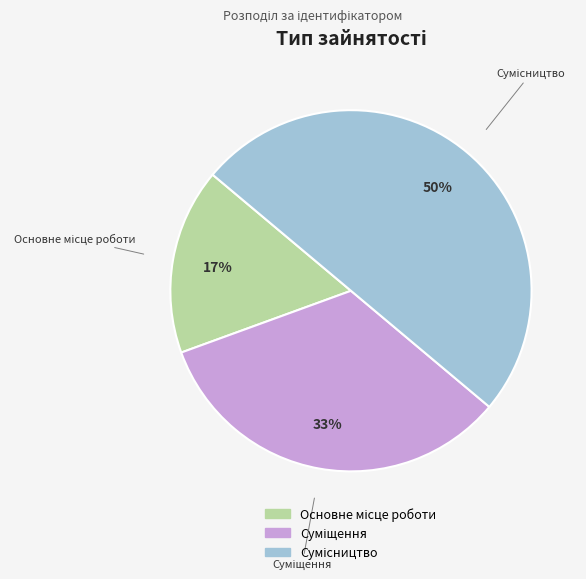

Rank the categories by value from lowest to highest.

Основне місце роботи, Суміщення, Сумісництво